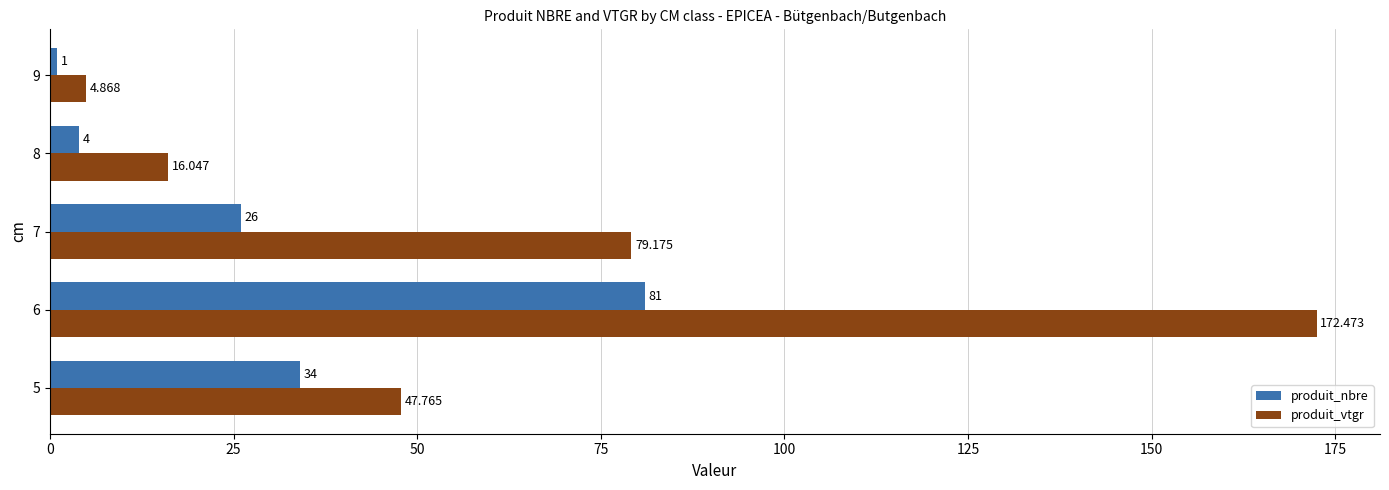

Which series has the widest spread of values?

produit_vtgr